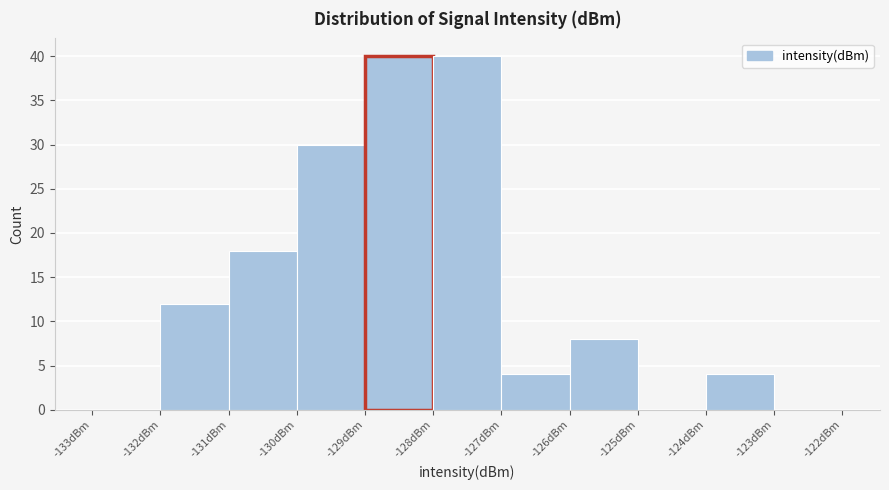

Reading left to right, list every bar in this chart as the range it spans on the x-axis followed by its height. The values are not printed on the chart, so give them approximately, as read against the axis.

-133 to -132: 0
-132 to -131: 12
-131 to -130: 18
-130 to -129: 30
-129 to -128: 40
-128 to -127: 40
-127 to -126: 4
-126 to -125: 8
-125 to -124: 0
-124 to -123: 4
-123 to -122: 0